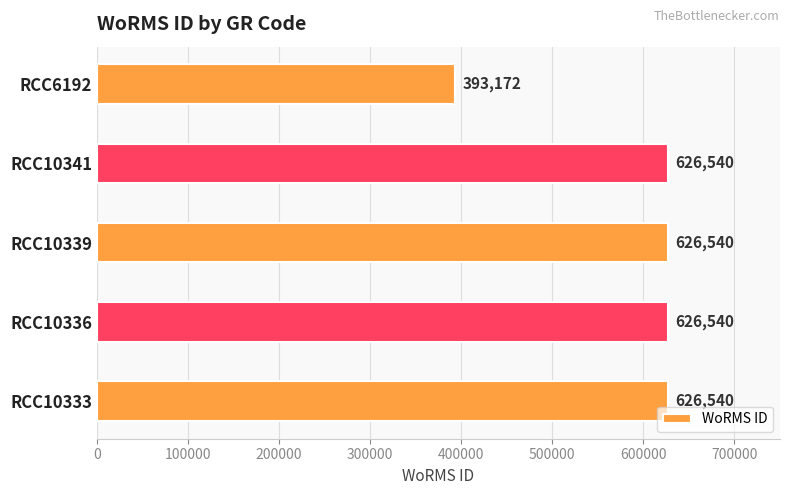

True or false: the data shows 626540 at RCC10336.

True